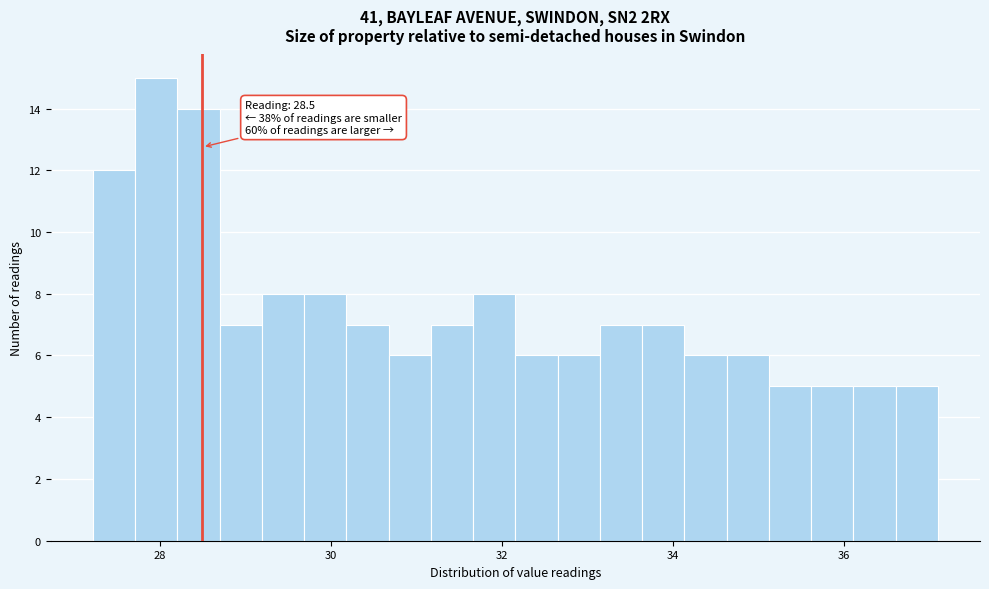

Read against the x-axis, roughly where is the centre of the tallest bar?

28.0